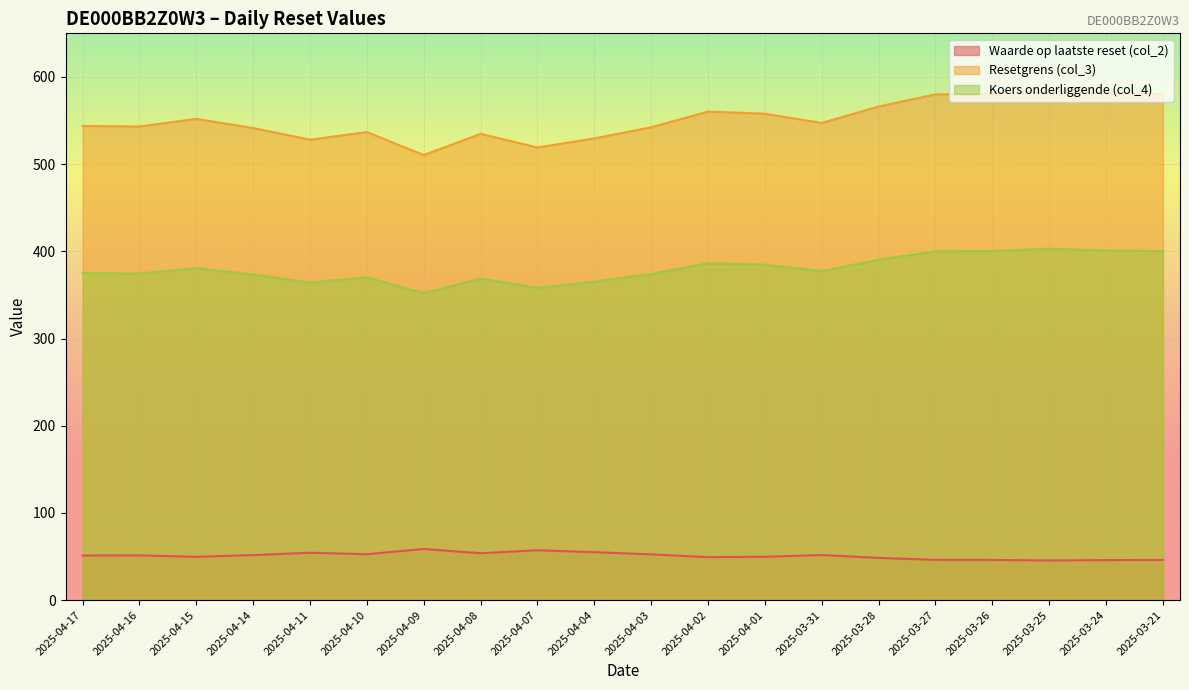

The Resetgrens (col_3) series shows 386.3 at 2025-04-02. True or false?

False